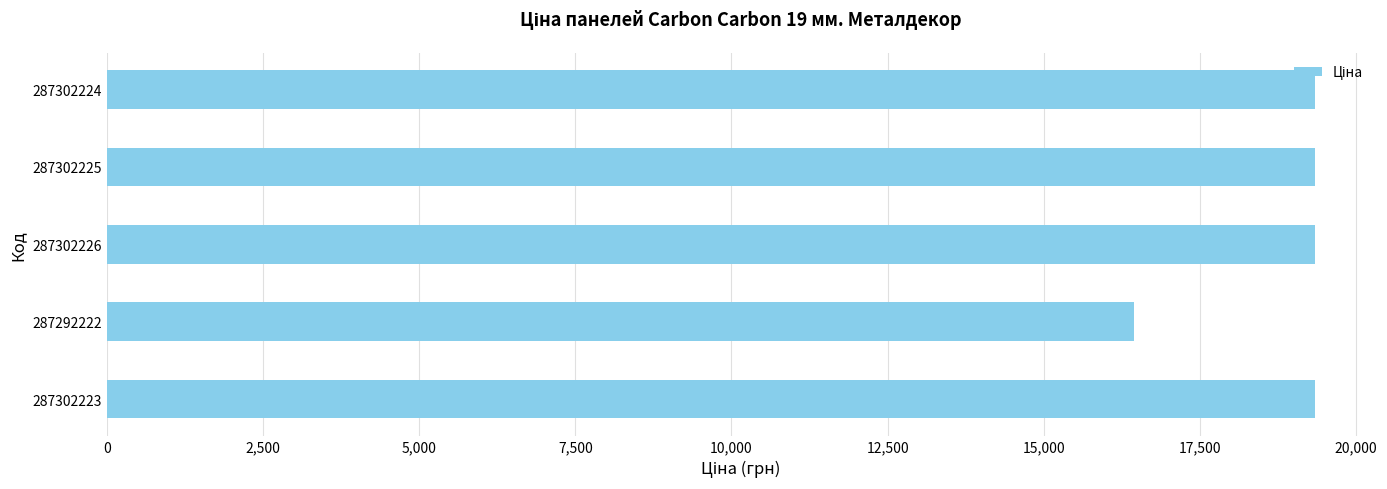

The value at 287302223 is 19343.1. True or false?

True